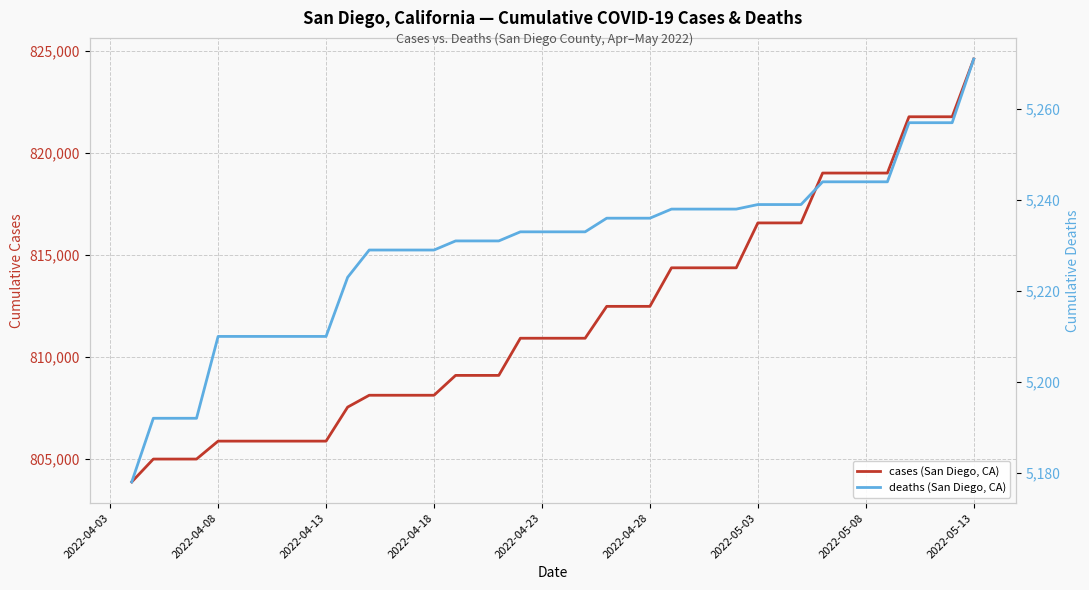

What is the sum of all deaths (San Diego, CA) values?

209173